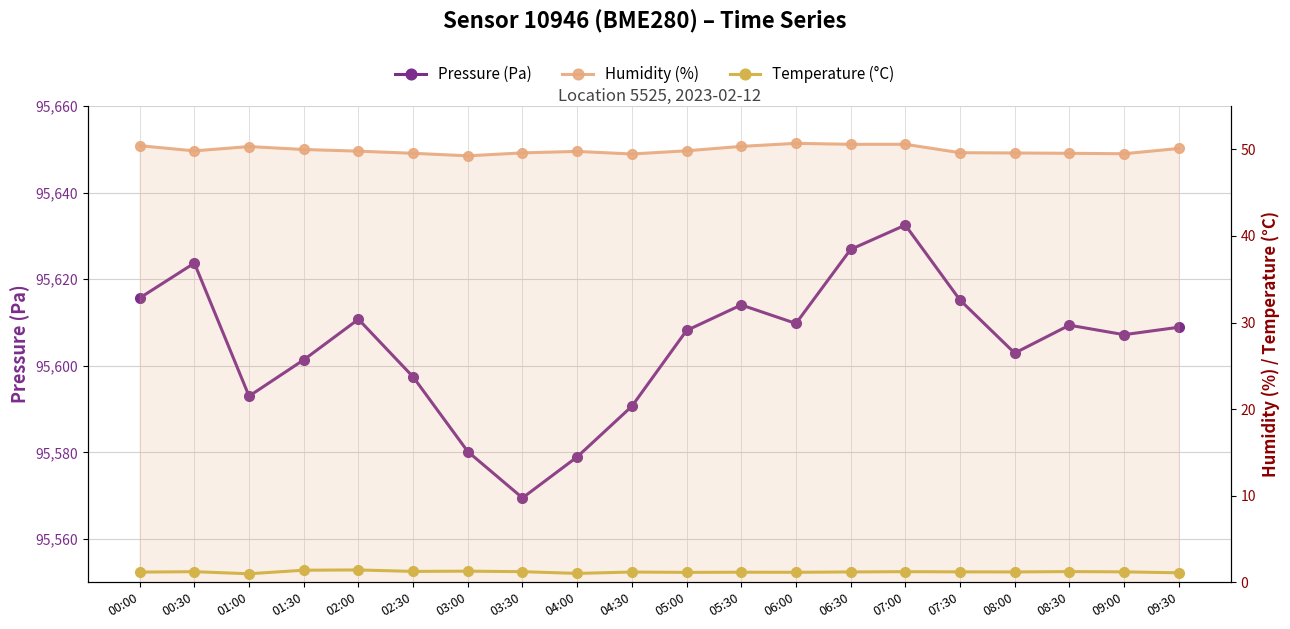

At 07:00, list the series in order from largest to smallest.

pressure, humidity, temperature